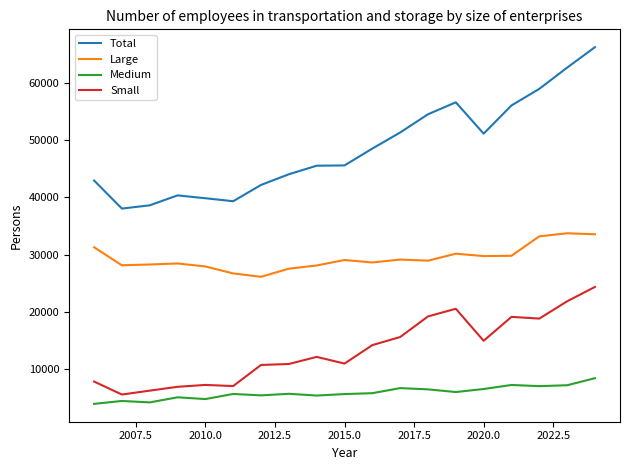

List the series in order of their overall mean, highest first.

Total, Large, Small, Medium